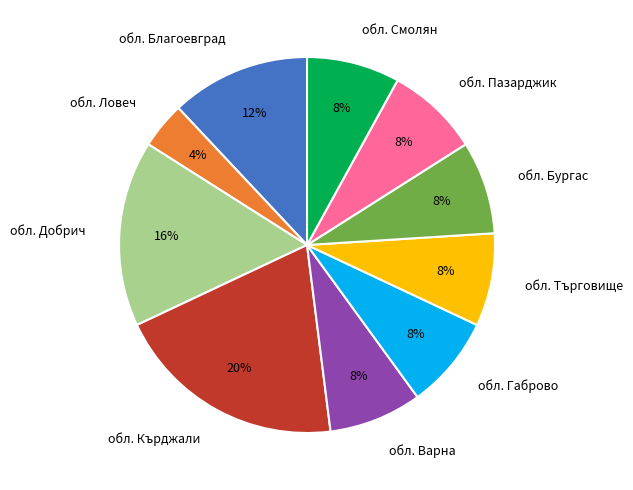

To the nearest percent, what is the combined percentage of обл. Смолян and обл. Кърджали?

28%